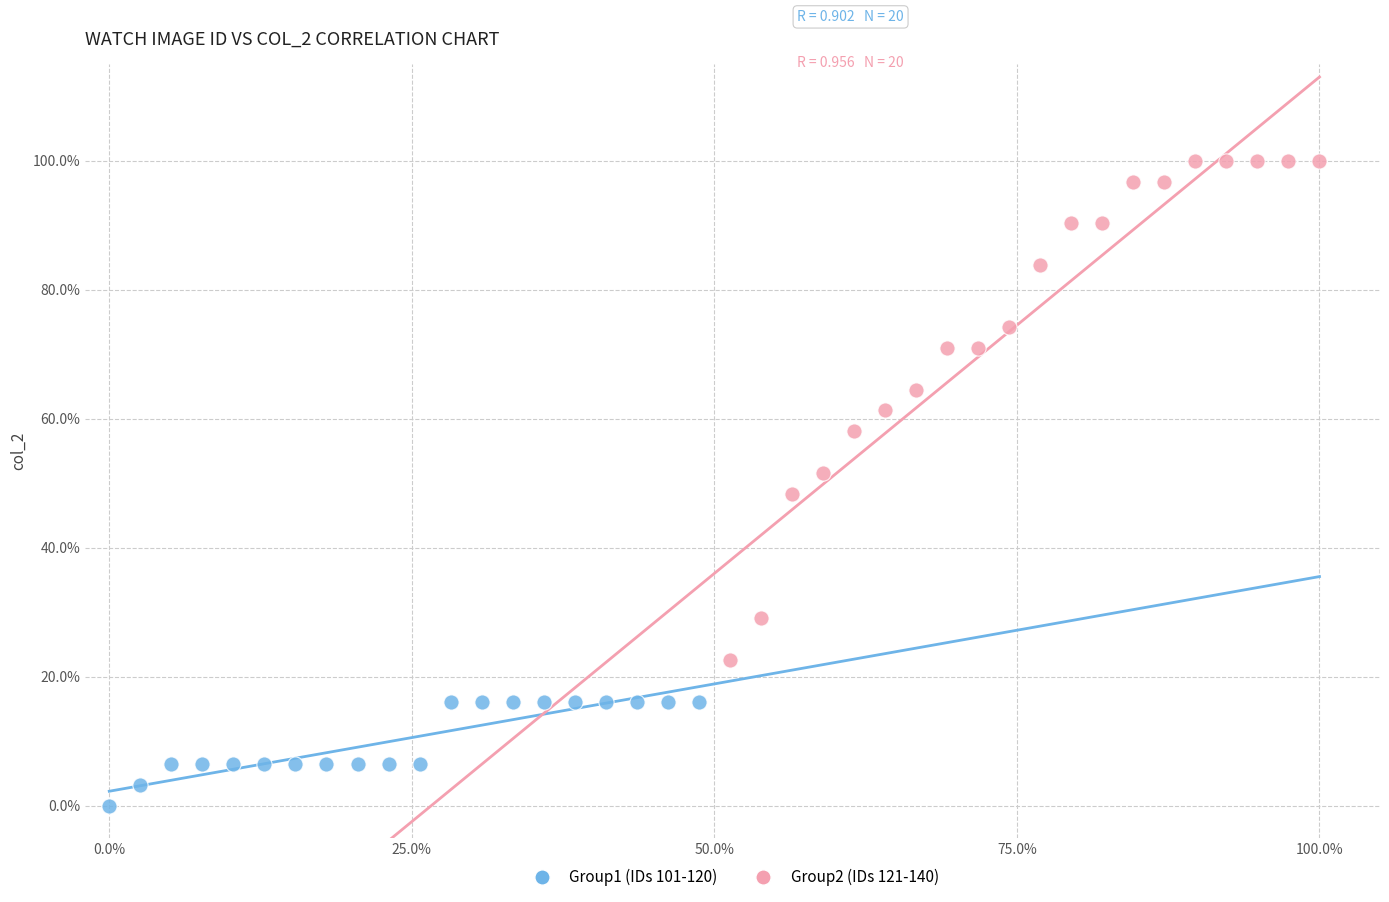

What are all the series names shown in the legend?

Group1 (IDs 101-120), Group2 (IDs 121-140)